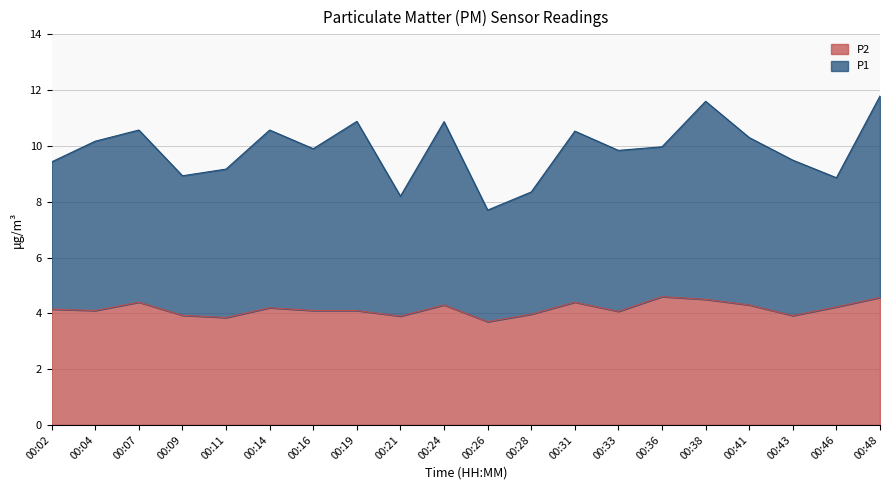

What is the greatest value displayed?

11.8